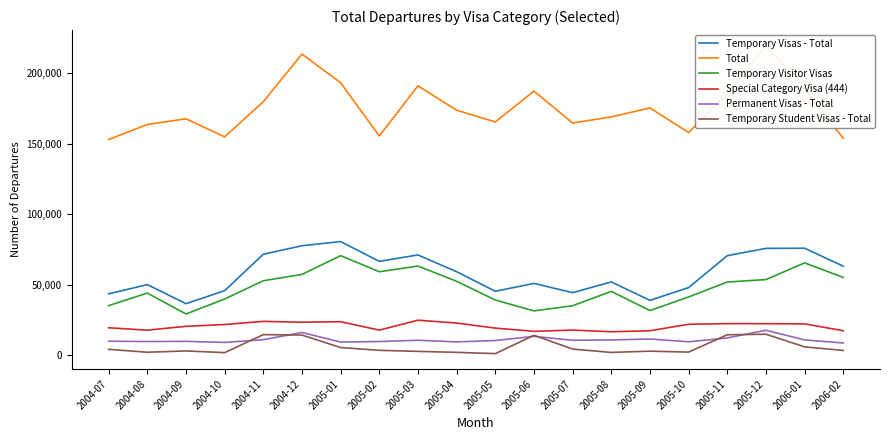

What is the sum of the Special Category Visa (444) values at 2004-09 and 2005-12?

43080